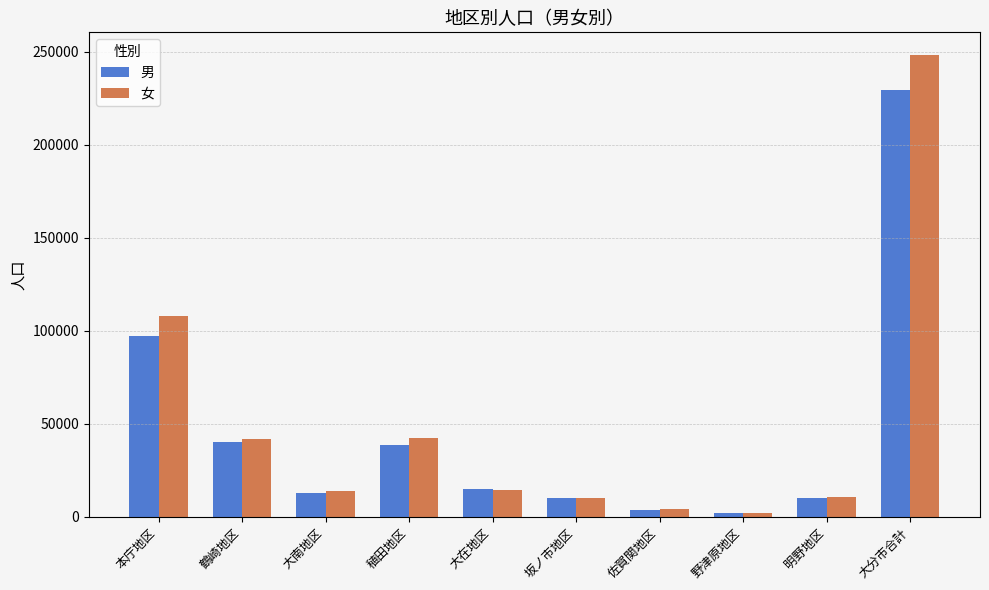

How many data points in 女 are less than 14212?

5